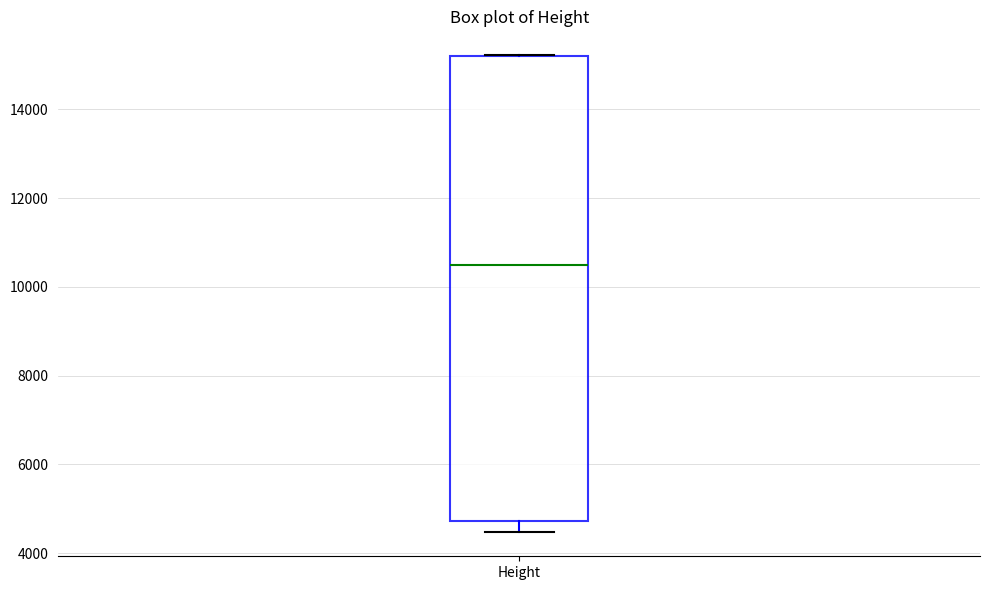

Read this box plot against the y-axis: the position of the median line, the range covered by the box, and the ends of both whiskers. The values are not printed on the chart, so give them approximately, as read against the axis.

median 10400, box 4800 to 15200, whiskers 4400 to 15200